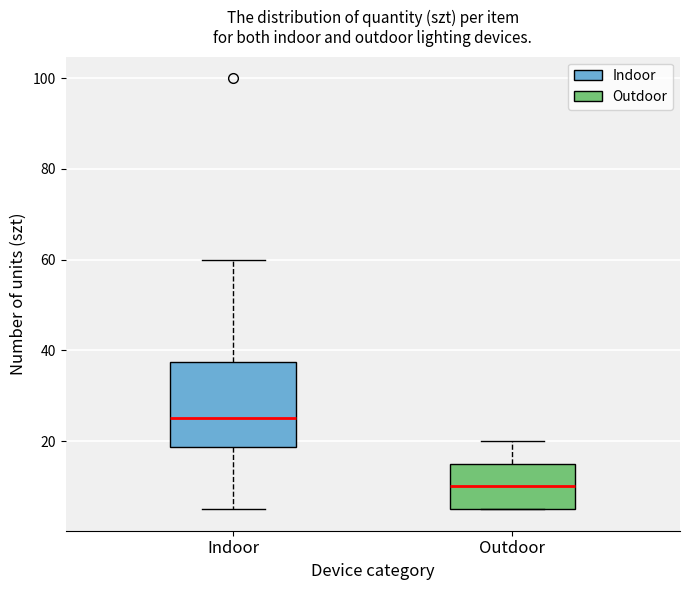

Which box has the highest median line?

Indoor